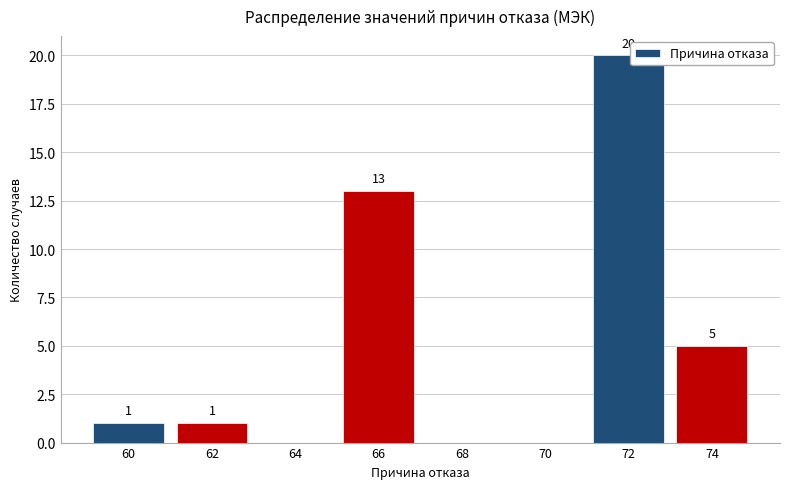

Over which range of the x-axis is the bar tallest?

71 to 73